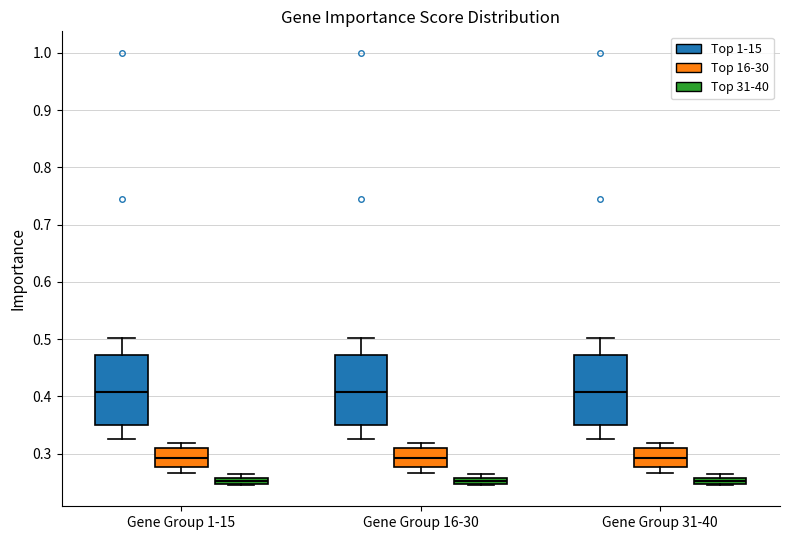

Where is the upper edge of the box for Gene Group 16-30 (Top 31-40) on the y-axis? The values are not printed on the chart, so give them approximately, as read against the axis.

0.26